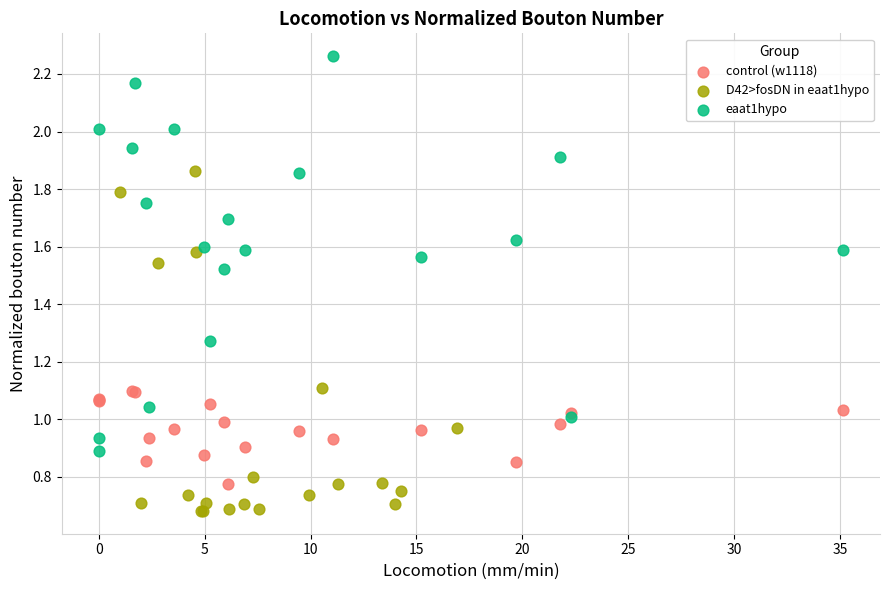

Which series contains the highest Y value?

eaat1hypo